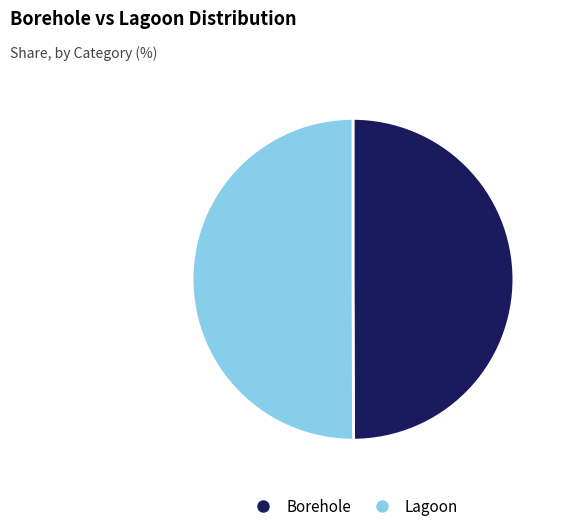

Is it true that Lagoon is 42% of the pie?

False